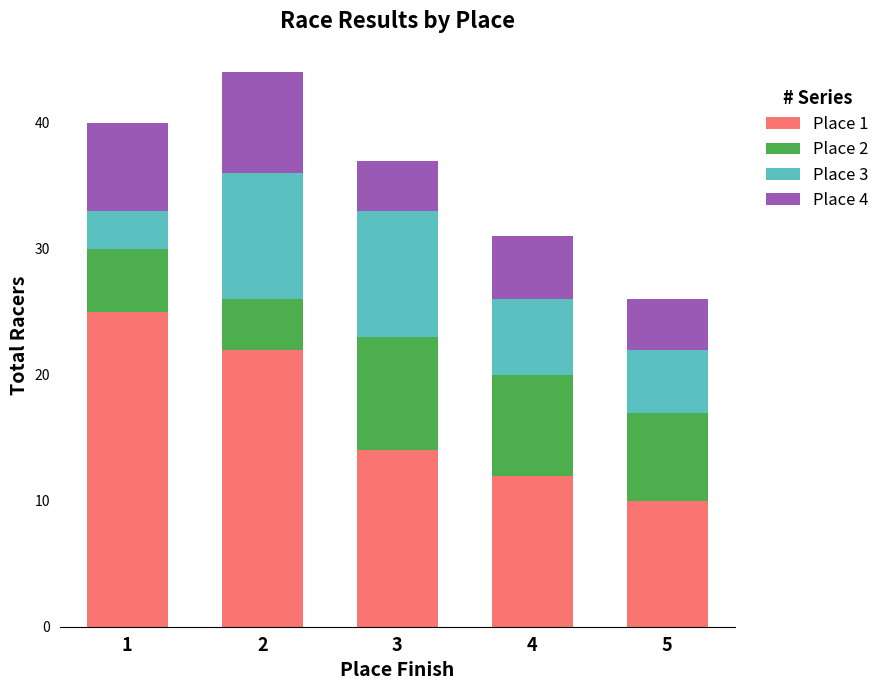

At which label does Place 1 reach its minimum?

5